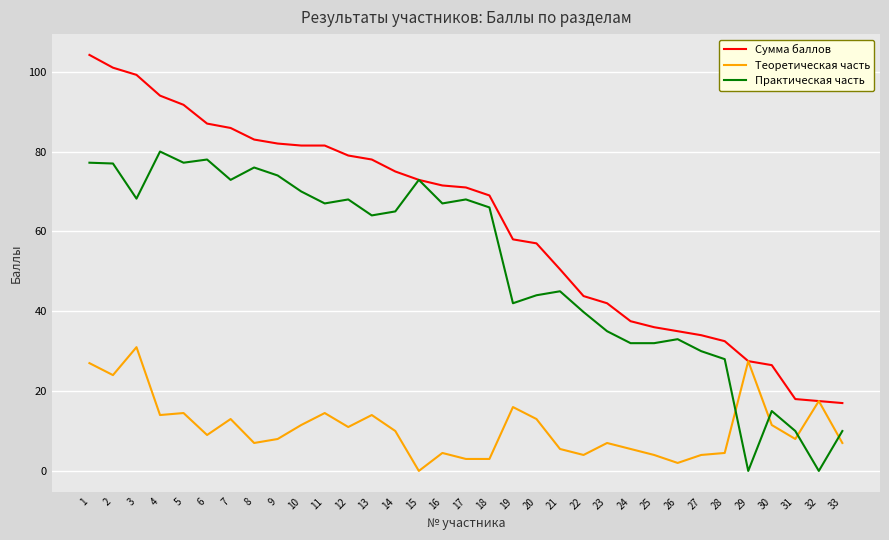

Where does the Практическая часть series first go above 65?

1